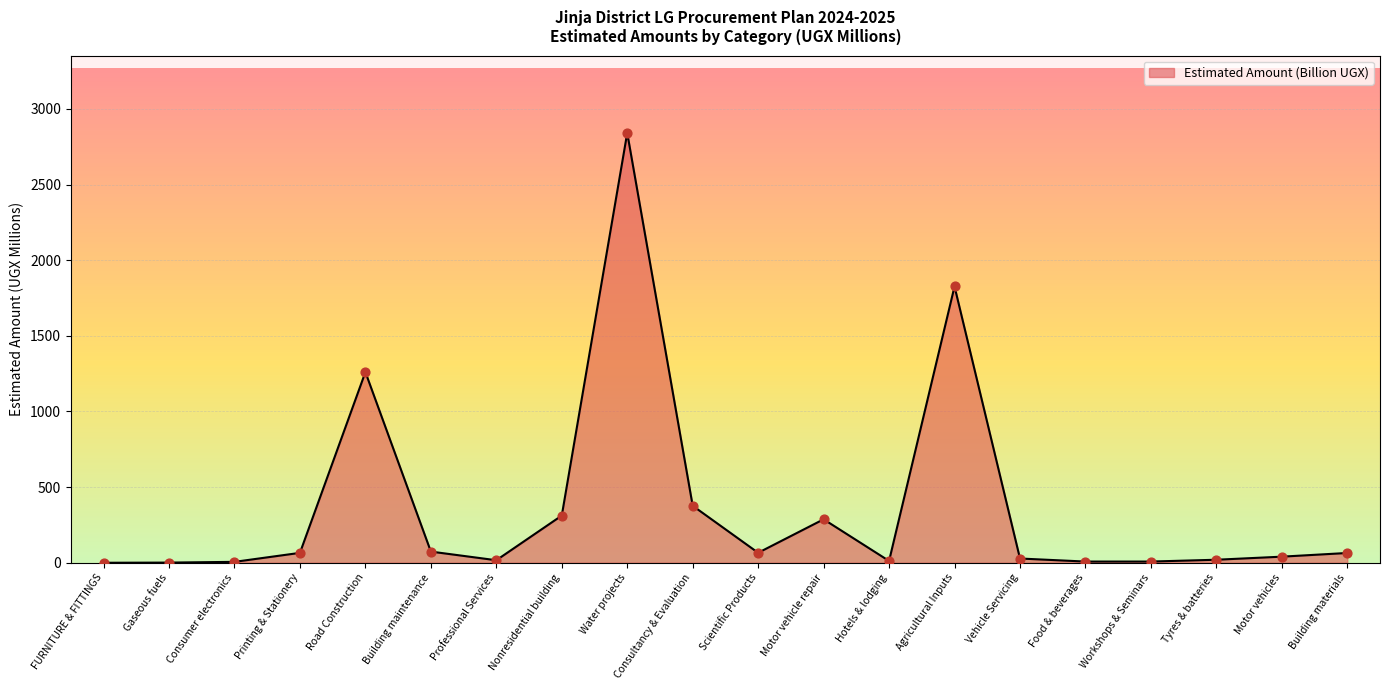

Which has a higher value, Agricultural Inputs or Consumer electronics?

Agricultural Inputs